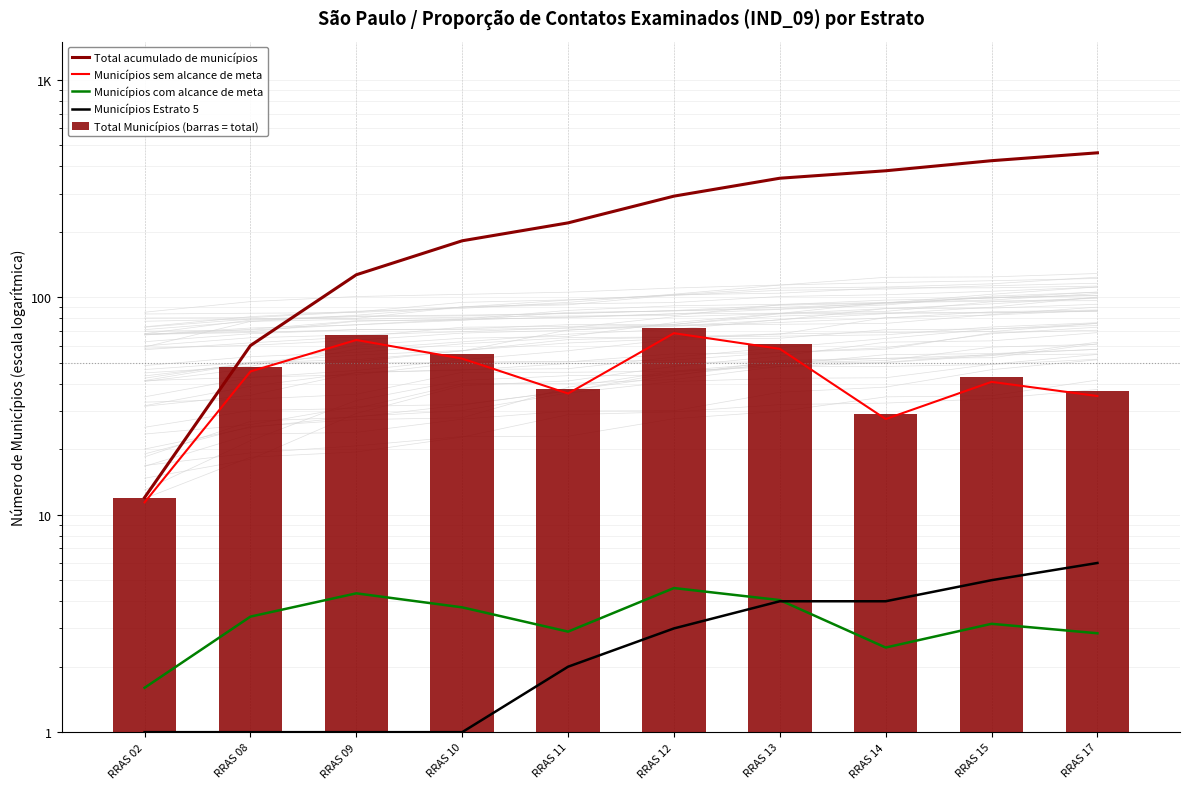

Reading right to left, extract all data points from this chart.

Total acumulado de municípios: RRAS 17=462.0	RRAS 15=425.0	RRAS 14=382.0	RRAS 13=353.0	RRAS 12=292.0	RRAS 11=220.0	RRAS 10=182.0	RRAS 09=127.0	RRAS 08=60.0	RRAS 02=12.0
Municípios sem alcance de meta: RRAS 17=35.1	RRAS 15=40.9	RRAS 14=27.5	RRAS 13=57.9	RRAS 12=68.4	RRAS 11=36.1	RRAS 10=52.2	RRAS 09=63.6	RRAS 08=45.6	RRAS 02=11.4
Municípios com alcance de meta: RRAS 17=2.9	RRAS 15=3.1	RRAS 14=2.5	RRAS 13=4.1	RRAS 12=4.6	RRAS 11=2.9	RRAS 10=3.8	RRAS 09=4.3	RRAS 08=3.4	RRAS 02=1.6
Municípios Estrato 5: RRAS 17=6.0	RRAS 15=5.0	RRAS 14=4.0	RRAS 13=4.0	RRAS 12=3.0	RRAS 11=2.0	RRAS 10=1.0	RRAS 09=1.0	RRAS 08=1.0	RRAS 02=1.0
Total Municípios (barras = total): RRAS 17=37.0	RRAS 15=43.0	RRAS 14=29.0	RRAS 13=61.0	RRAS 12=72.0	RRAS 11=38.0	RRAS 10=55.0	RRAS 09=67.0	RRAS 08=48.0	RRAS 02=12.0